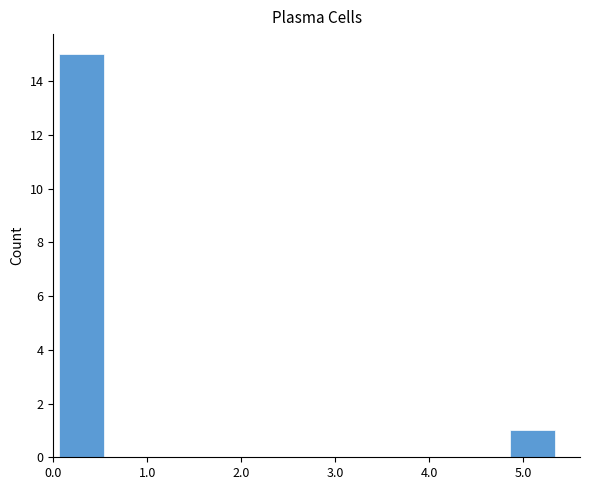

What is the greatest value displayed?

15